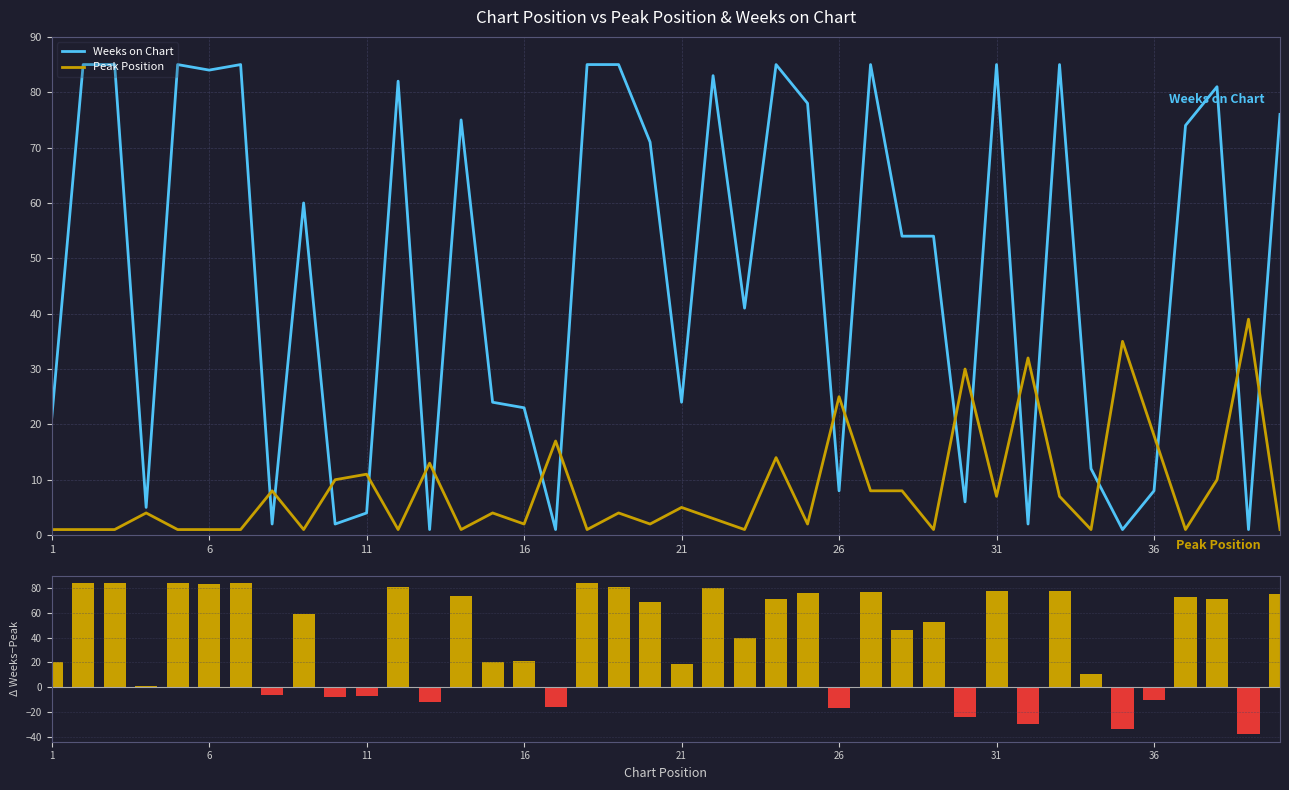

What is the label of the 1st bar from the left?

1